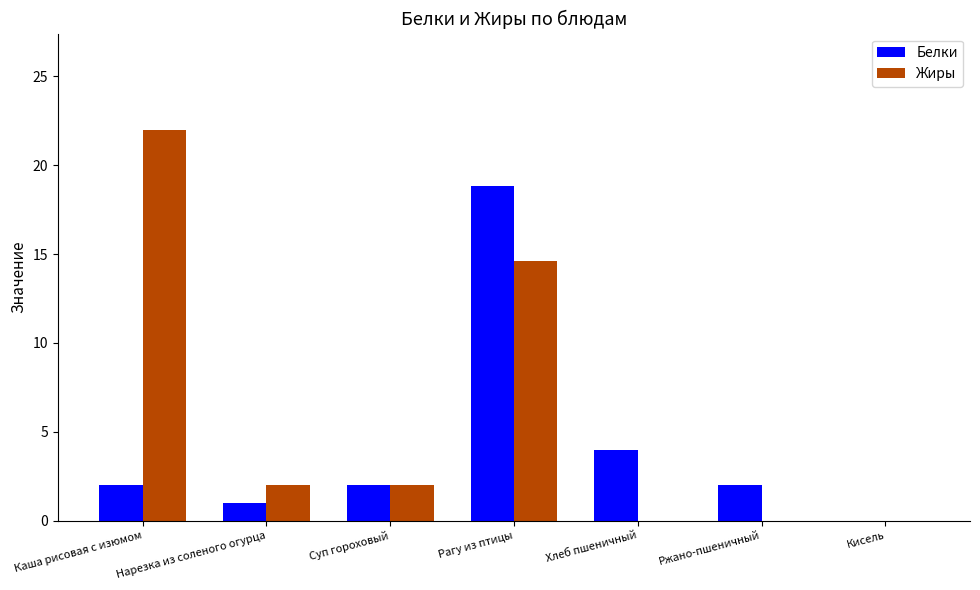

The value of Белки at Нарезка из соленого огурца is 1.0. True or false?

True